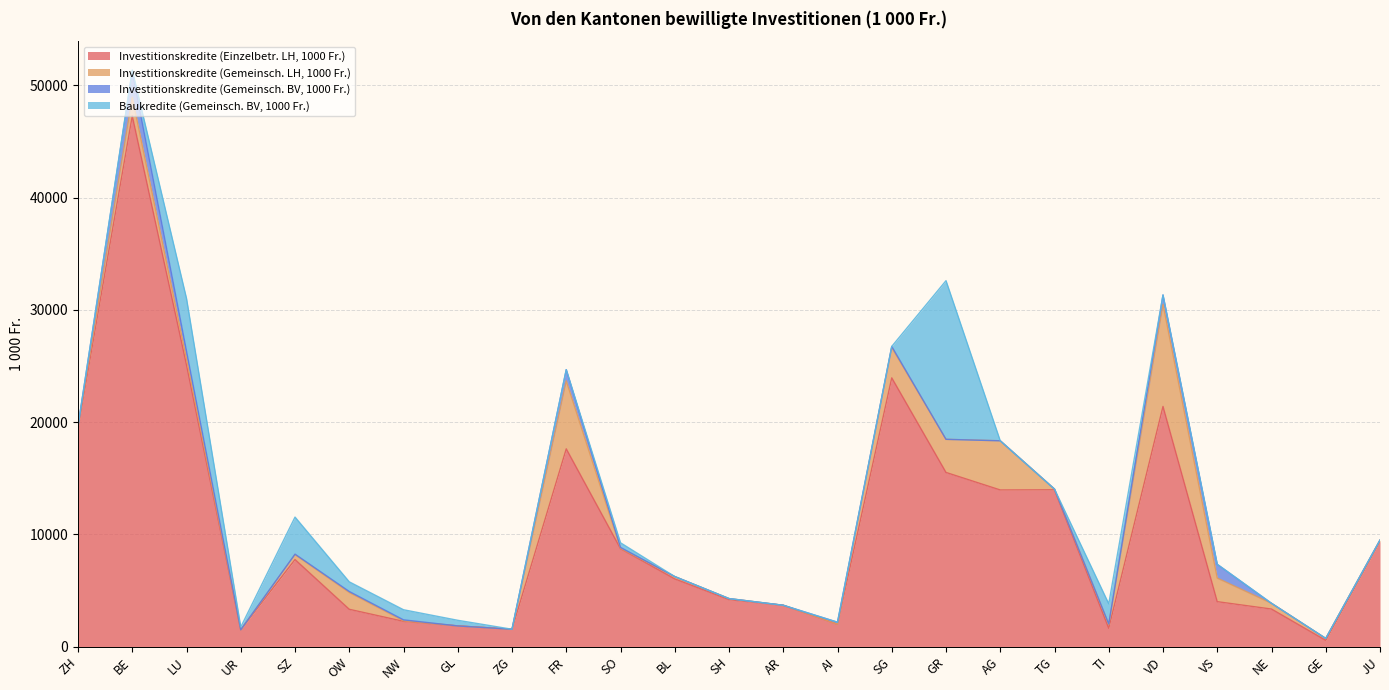

At GL, list the series in order from smallest to largest.

Investitionskredite (Gemeinsch. LH, 1000 Fr.), Investitionskredite (Gemeinsch. BV, 1000 Fr.), Baukredite (Gemeinsch. BV, 1000 Fr.), Investitionskredite (Einzelbetr. LH, 1000 Fr.)